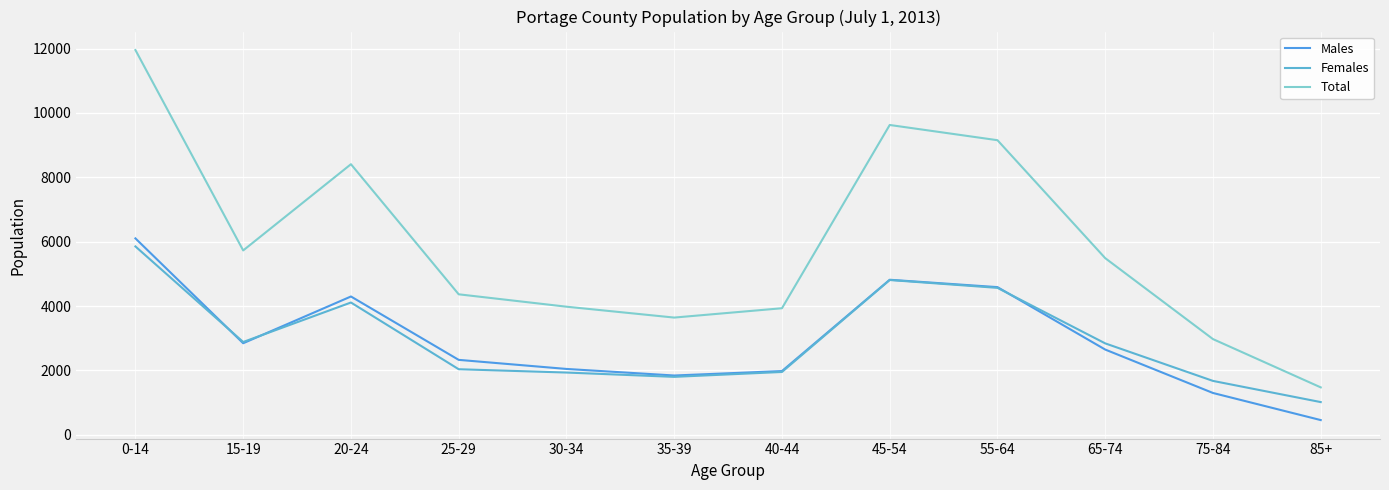

Reading left to right, extract all data points from this chart.

Males: 0-14=6102	15-19=2845	20-24=4297	25-29=2328	30-34=2046	35-39=1842	40-44=1980	45-54=4817	55-64=4588	65-74=2648	75-84=1299	85+=457
Females: 0-14=5852	15-19=2883	20-24=4110	25-29=2037	30-34=1934	35-39=1800	40-44=1952	45-54=4809	55-64=4565	65-74=2840	75-84=1674	85+=1016
Total: 0-14=11954	15-19=5728	20-24=8407	25-29=4365	30-34=3980	35-39=3642	40-44=3932	45-54=9626	55-64=9153	65-74=5488	75-84=2973	85+=1473